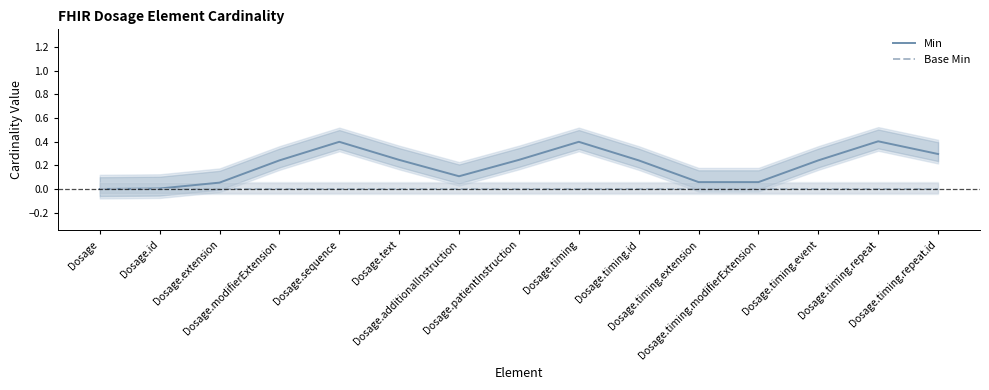

How many interior local peaks does the Min series have?

3